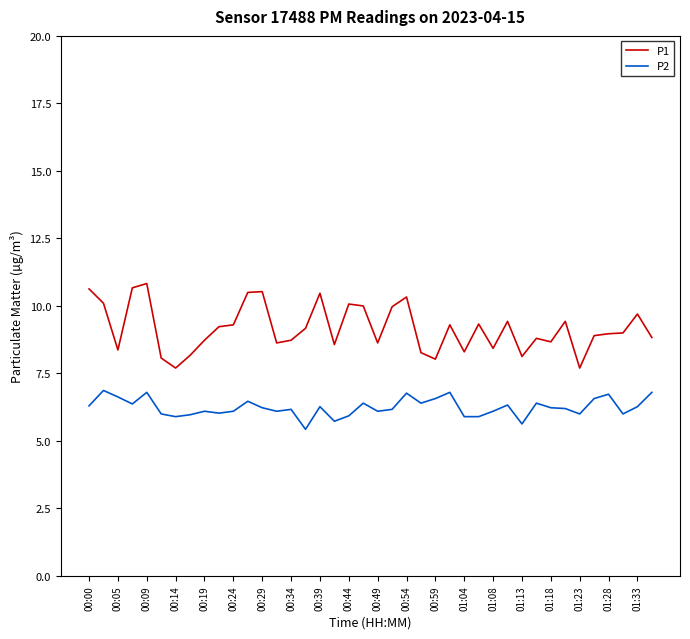

Which series has the largest total across all categories?

P1